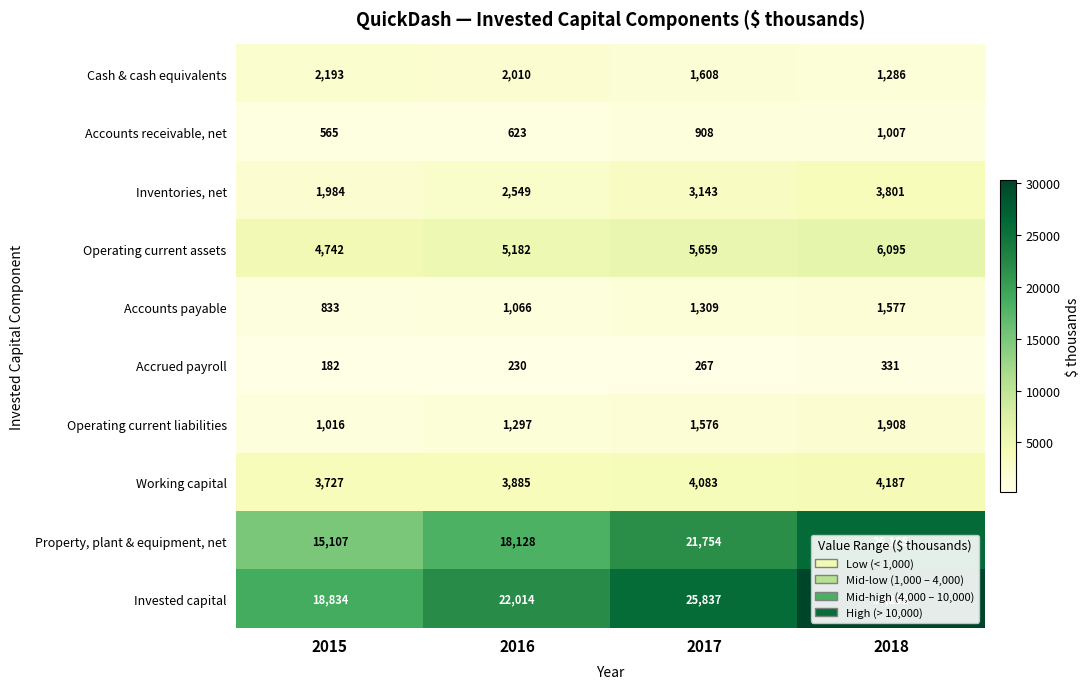

What is the average value of the Accounts receivable, net series?

776